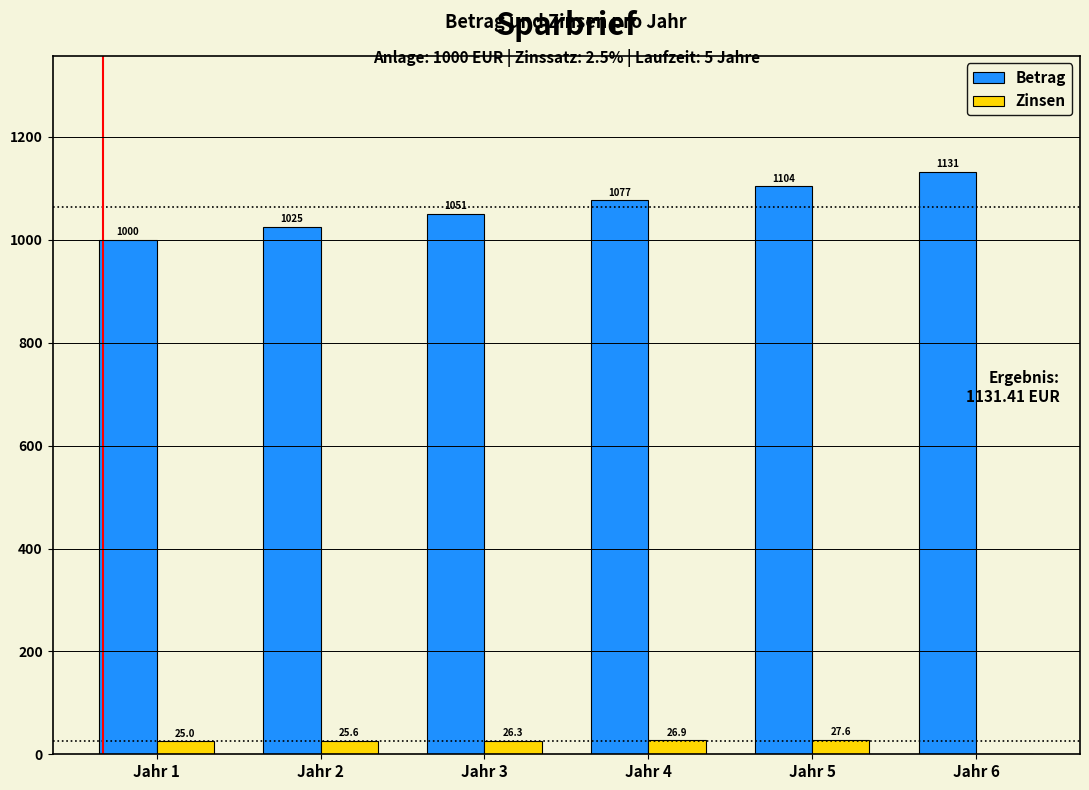

Reading left to right, what are all the values shown in this chart?

Betrag: Jahr 1=1000.0	Jahr 2=1025.0	Jahr 3=1050.6	Jahr 4=1076.9	Jahr 5=1103.8	Jahr 6=1131.4
Zinsen: Jahr 1=25.0	Jahr 2=25.6	Jahr 3=26.3	Jahr 4=26.9	Jahr 5=27.6	Jahr 6=0.0